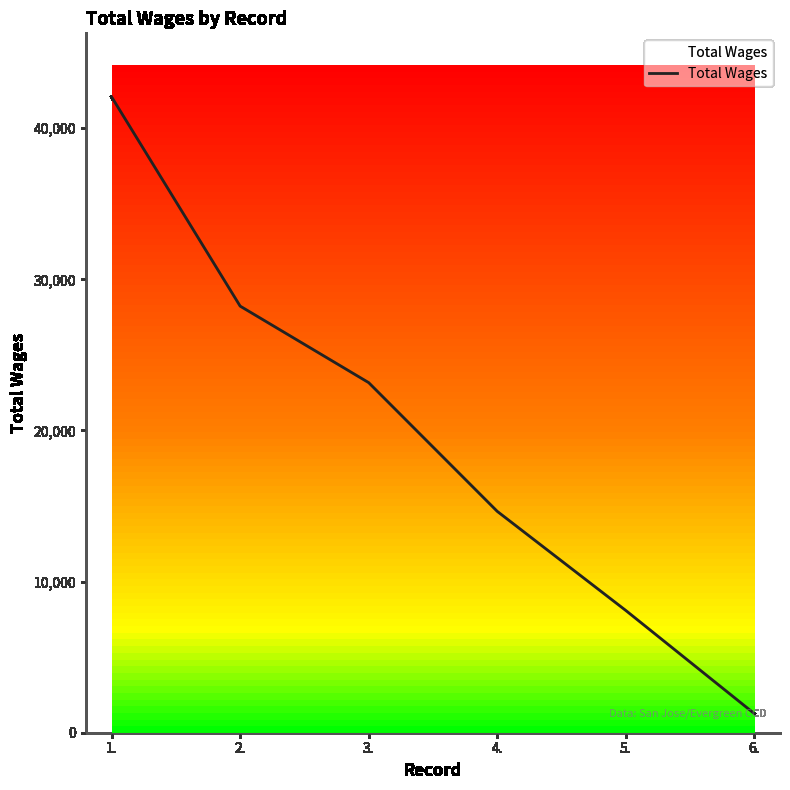

What is the difference between the maximum and minimum values?

40808